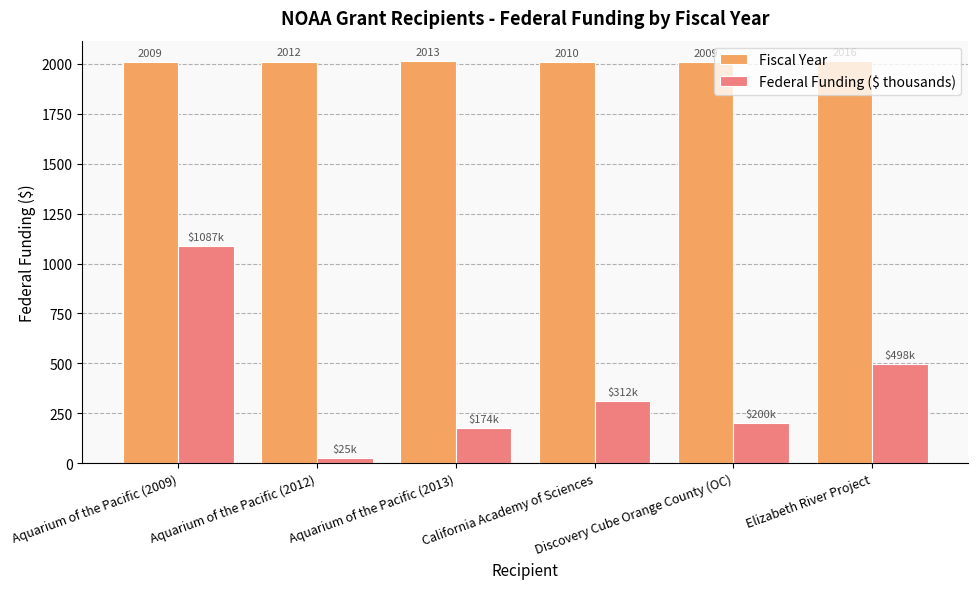

Which series changed the most between Aquarium of the Pacific (2012) and Aquarium of the Pacific (2013)?

Federal Funding ($ thousands)